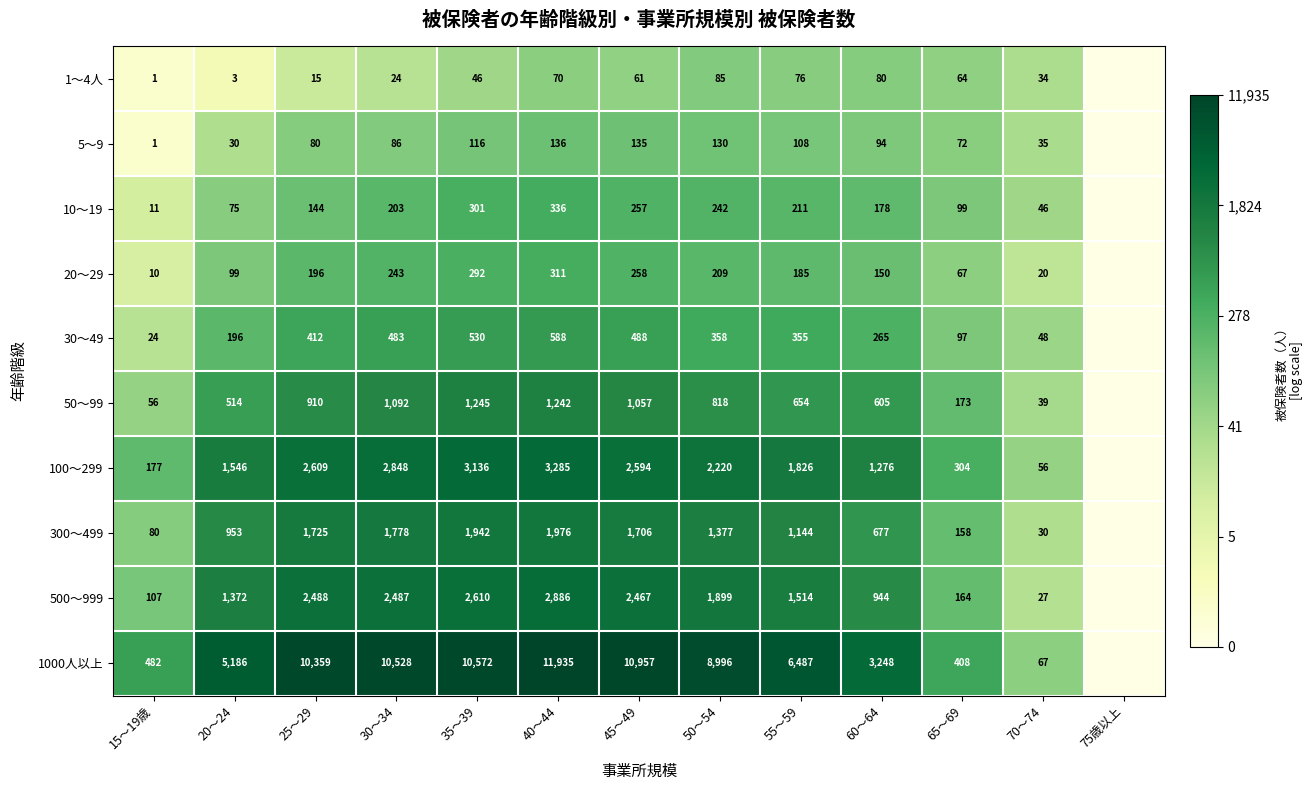

What is the spread (max minus min) of values at 55～59?

6411